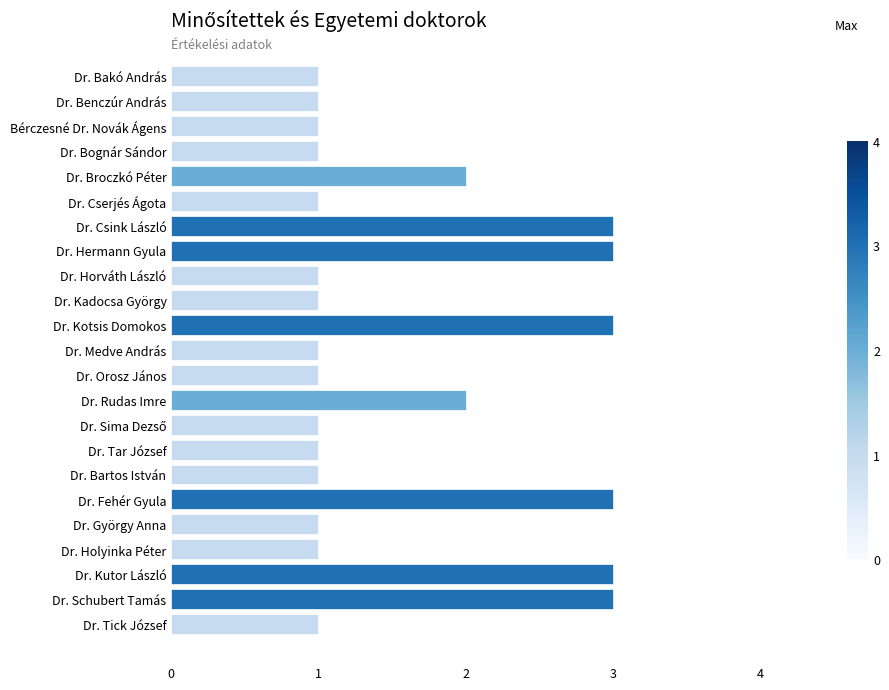

The chart shows a value of 2 at Dr. Csink László. True or false?

False